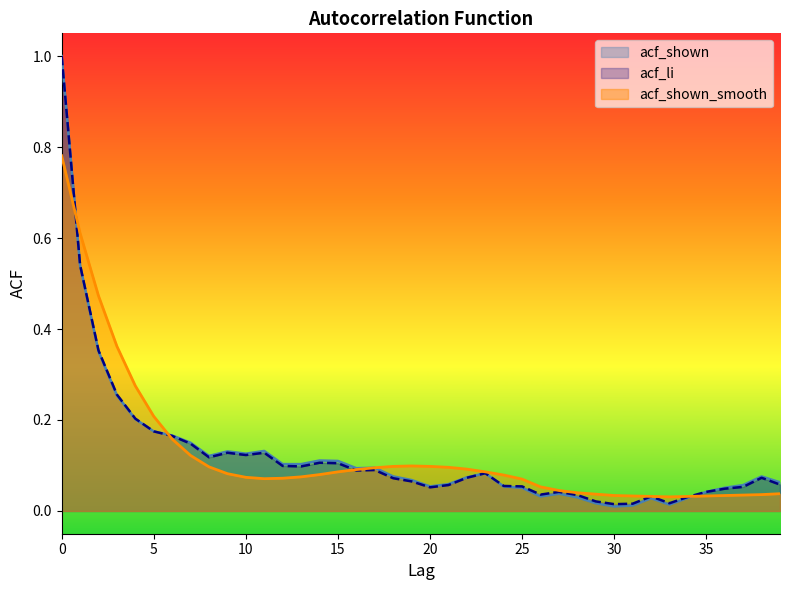

At which category does acf_shown reach its first local valley?

8